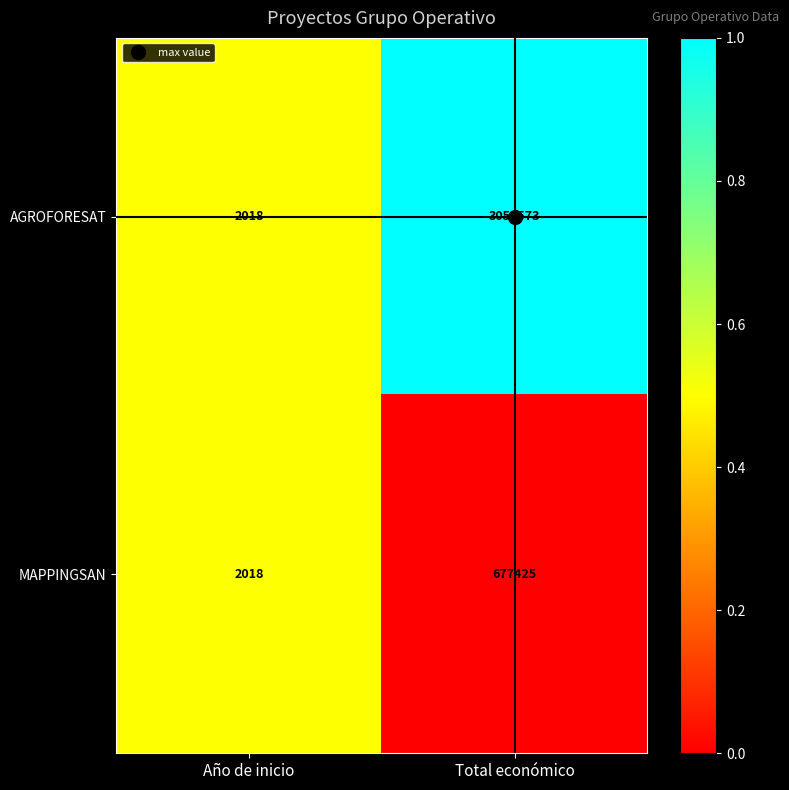

True or false: AGROFORESAT has a value of 4137289 at Total económico.

False